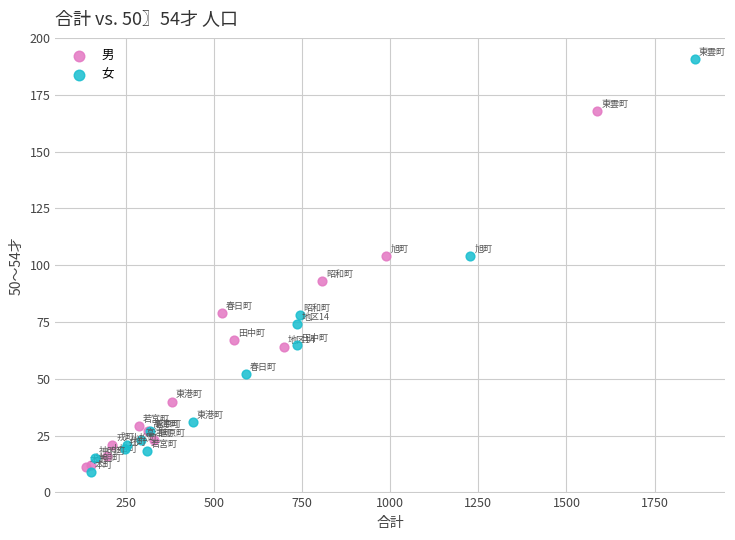

Which series reaches the maximum Y coordinate?

女